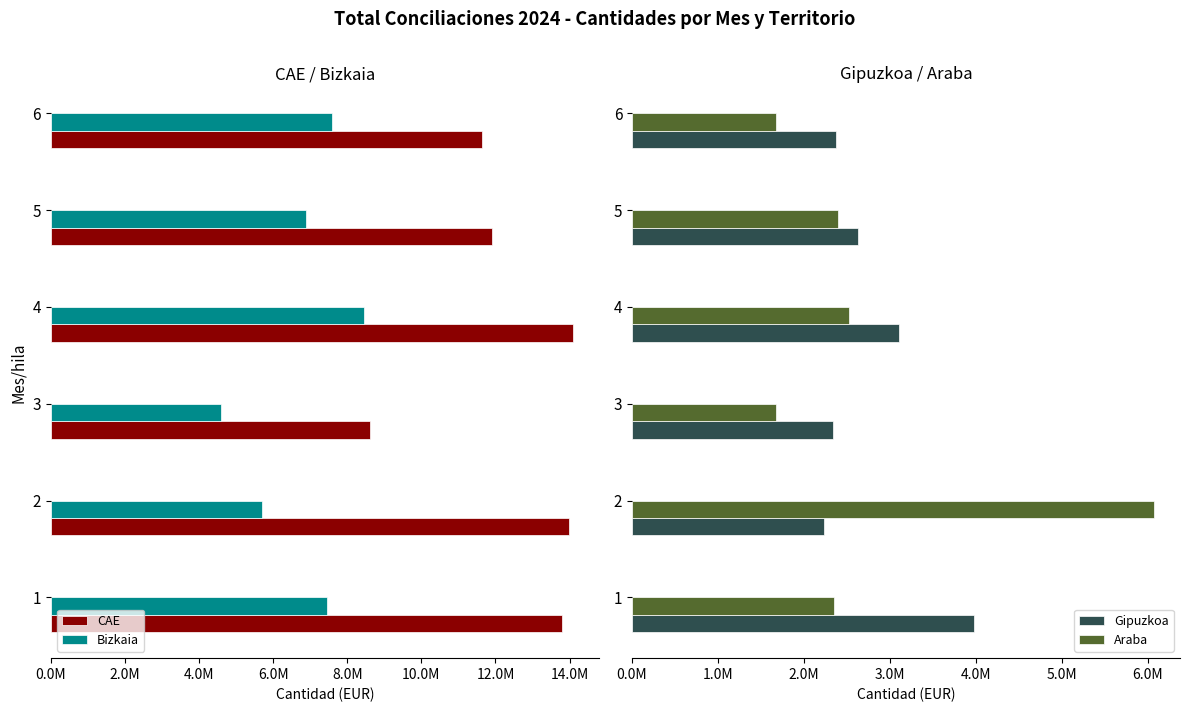

How many data points does each series have?

6